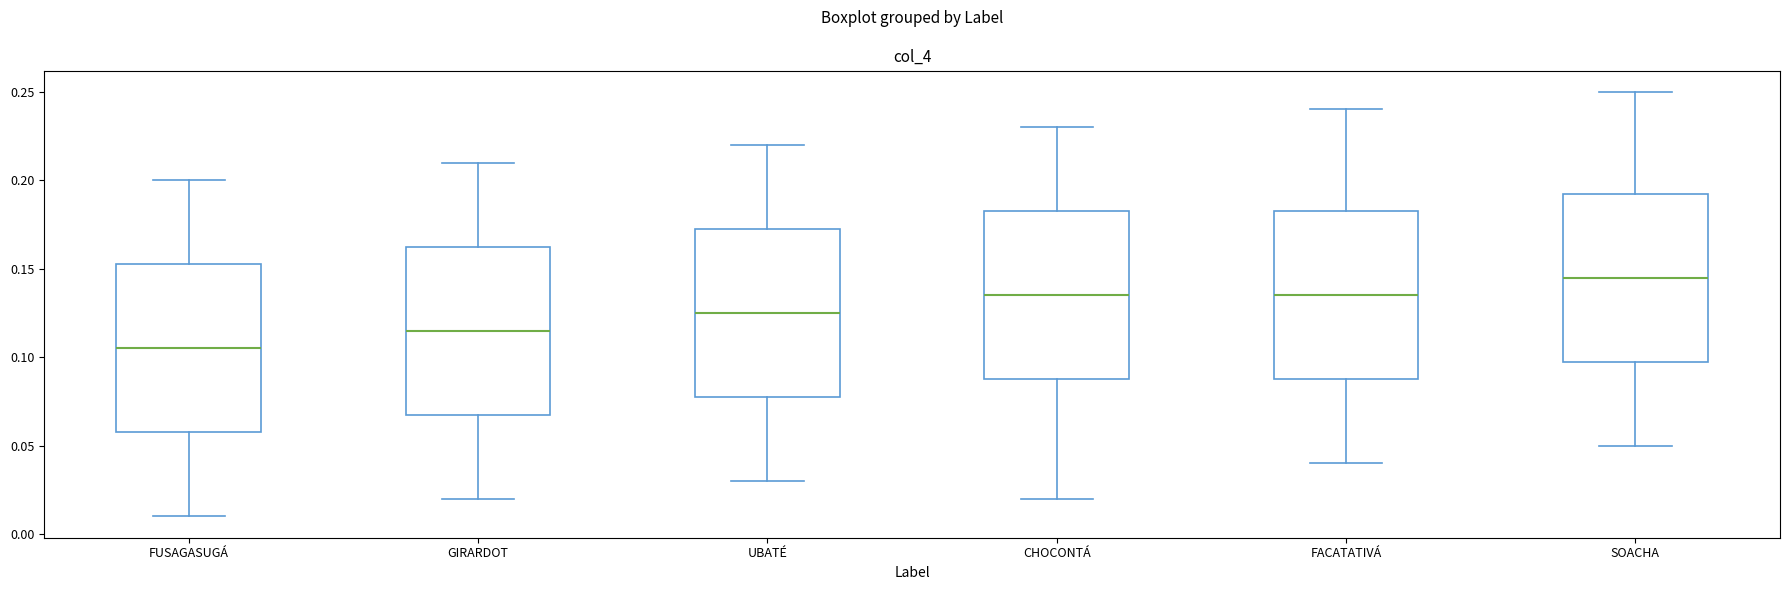

Reading left to right, read every box against the y-axis: the position of its median line, the range the box covers, and the ends of its whiskers. The values are not printed on the chart, so give them approximately, as read against the axis.

FUSAGASUGÁ: median 0.105, box 0.060 to 0.155, whiskers 0.010 to 0.200
GIRARDOT: median 0.115, box 0.070 to 0.165, whiskers 0.020 to 0.210
UBATÉ: median 0.125, box 0.080 to 0.175, whiskers 0.030 to 0.220
CHOCONTÁ: median 0.135, box 0.090 to 0.185, whiskers 0.020 to 0.230
FACATATIVÁ: median 0.135, box 0.090 to 0.185, whiskers 0.040 to 0.240
SOACHA: median 0.145, box 0.100 to 0.195, whiskers 0.050 to 0.250